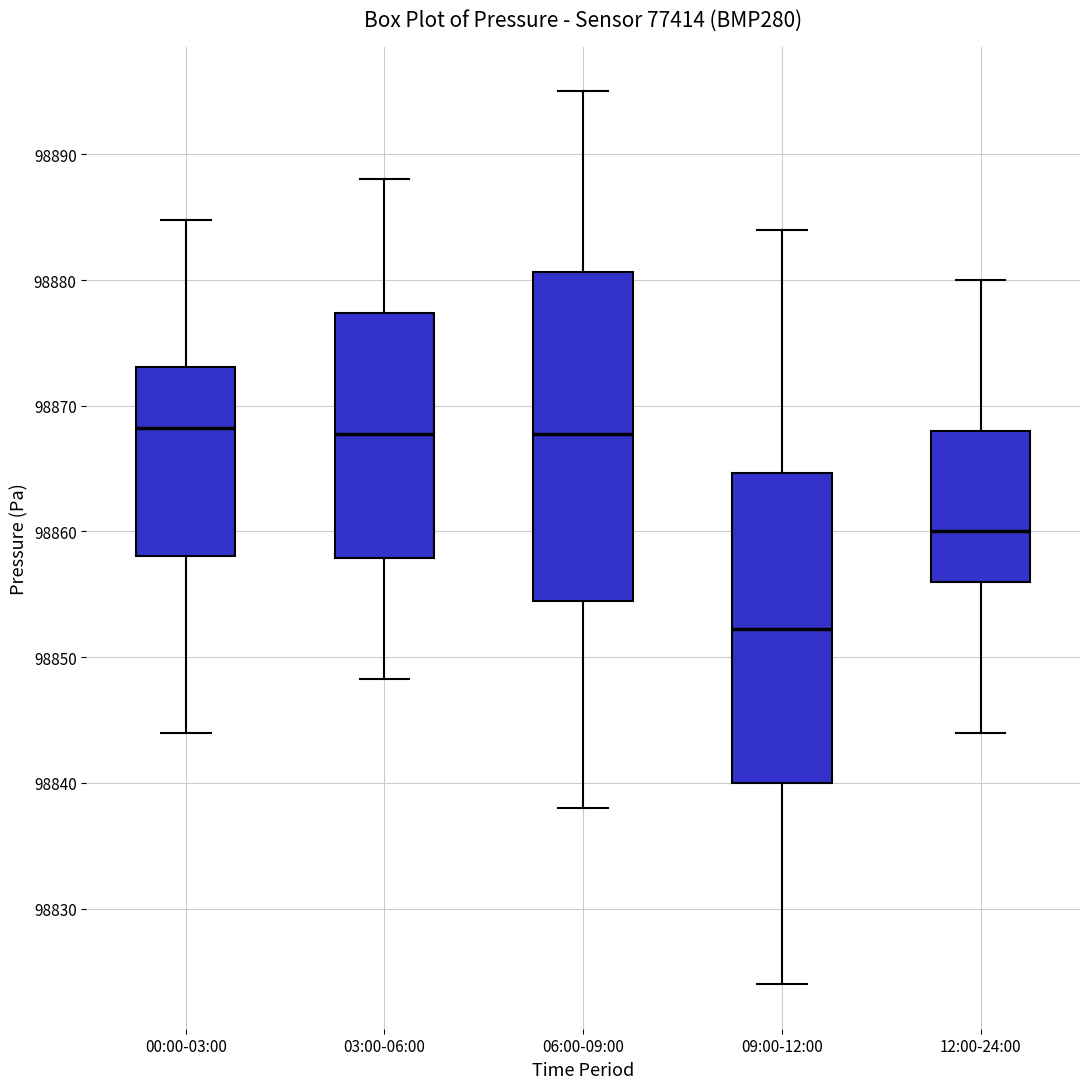

Reading left to right, transcribe this box plot: for each box, give where its median line is, the range the box spans, and where its two whiskers end, as read against the y-axis. The values are not printed on the chart, so give them approximately, as read against the axis.

00:00-03:00: median 98868, box 98858 to 98873, whiskers 98844 to 98885
03:00-06:00: median 98868, box 98858 to 98877, whiskers 98848 to 98888
06:00-09:00: median 98868, box 98855 to 98881, whiskers 98838 to 98895
09:00-12:00: median 98852, box 98840 to 98865, whiskers 98824 to 98884
12:00-24:00: median 98860, box 98856 to 98868, whiskers 98844 to 98880